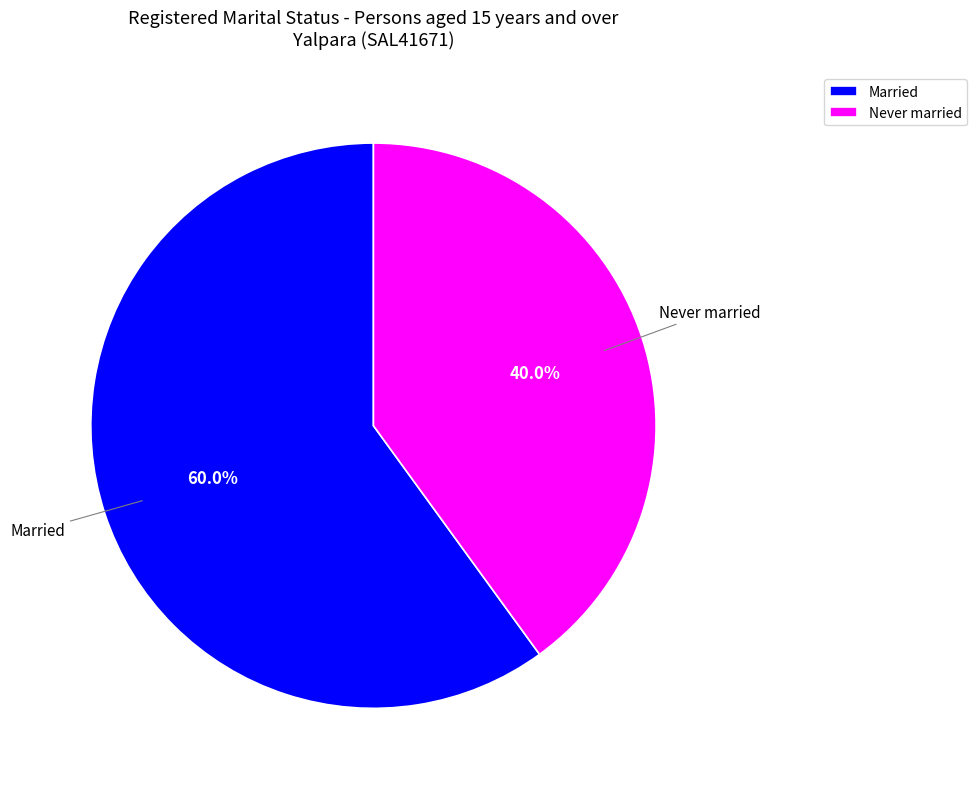

Which category has the smallest portion of the pie?

Never married